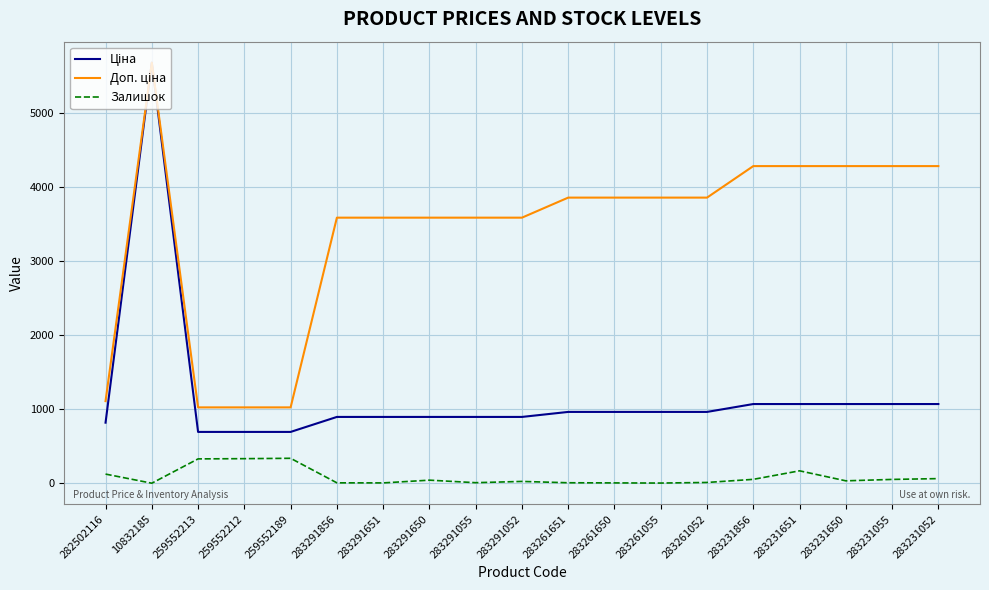

How many distinct data groups are displayed?

3